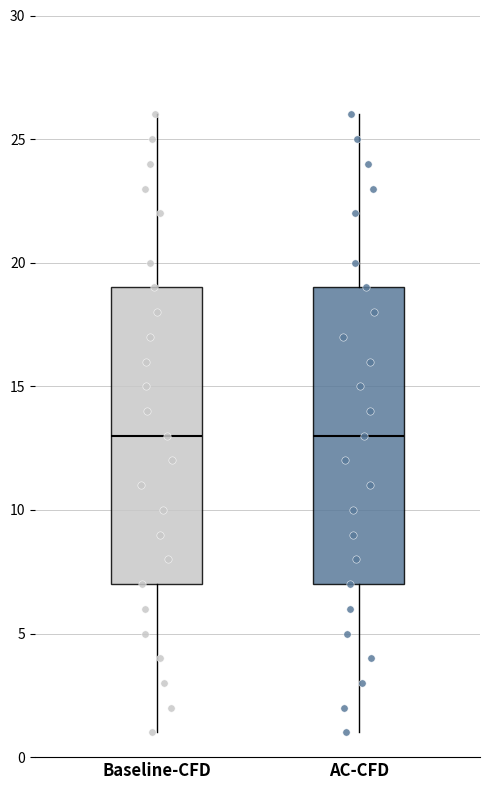

Reading left to right, read every box against the y-axis: the position of its median line, the range the box covers, and the ends of its whiskers. The values are not printed on the chart, so give them approximately, as read against the axis.

Baseline-CFD: median 13, box 7 to 19, whiskers 1 to 26
AC-CFD: median 13, box 7 to 19, whiskers 1 to 26